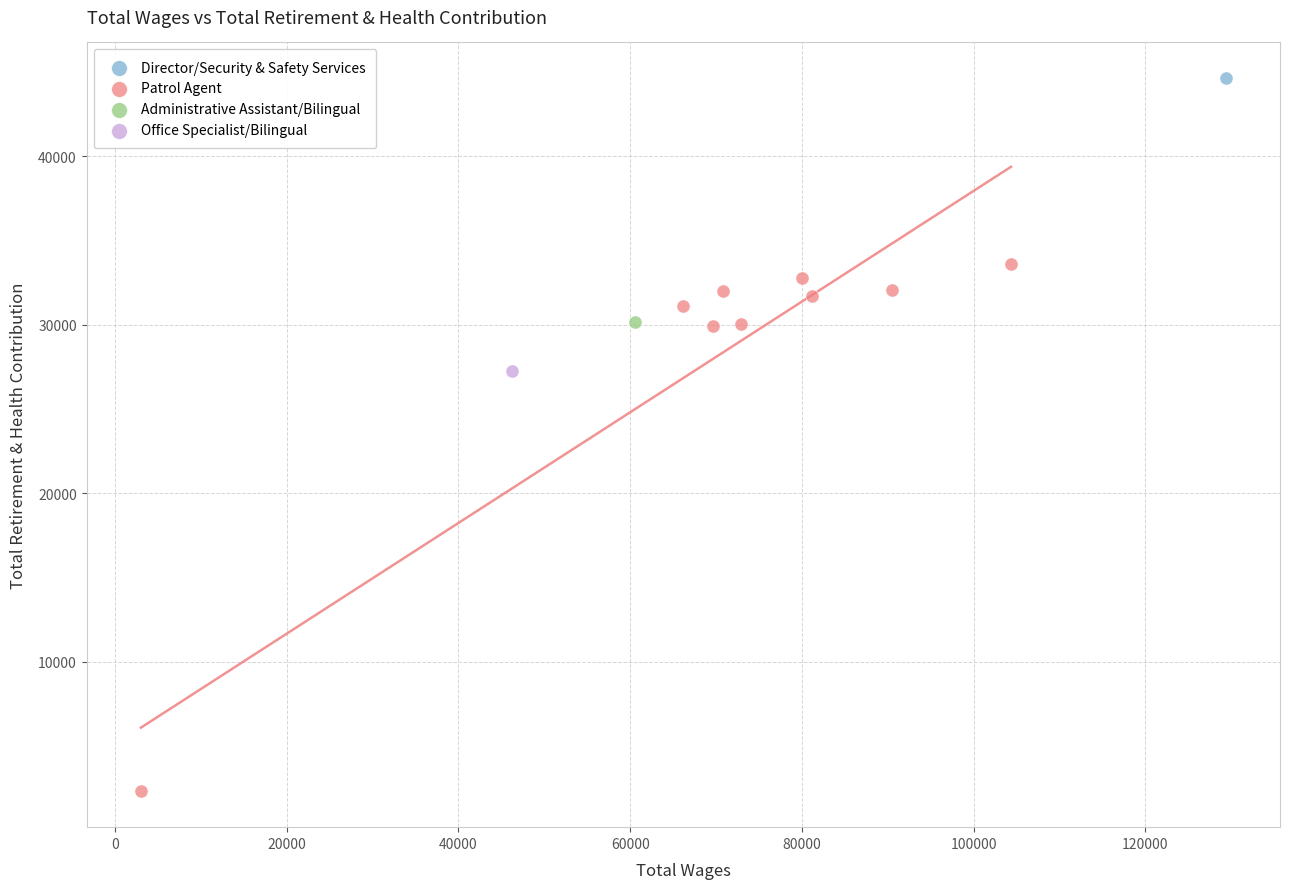

What are all the series names shown in the legend?

Director/Security & Safety Services, Patrol Agent, Administrative Assistant/Bilingual, Office Specialist/Bilingual